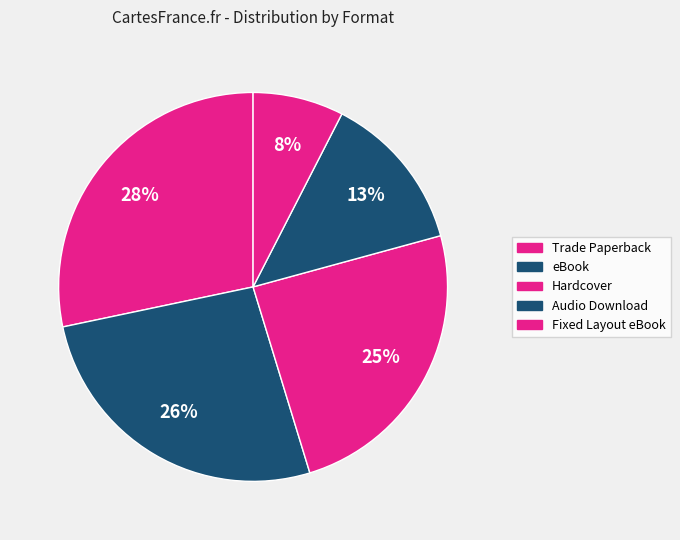

How many slices are in this pie chart?

5